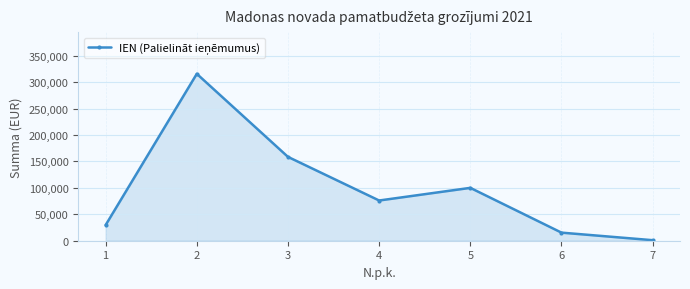

What value does the data have at 3, to the nearest 10?

158590